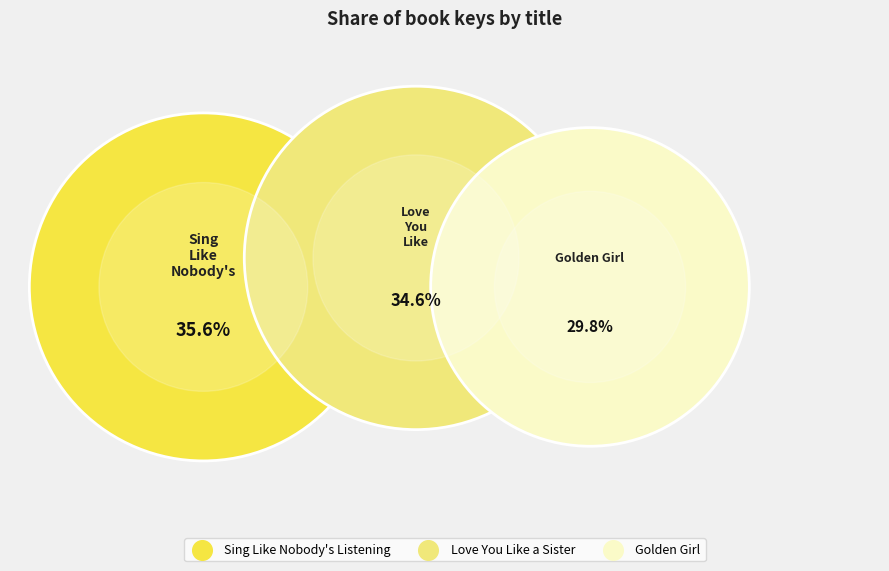

Is there a majority slice in this chart?

No